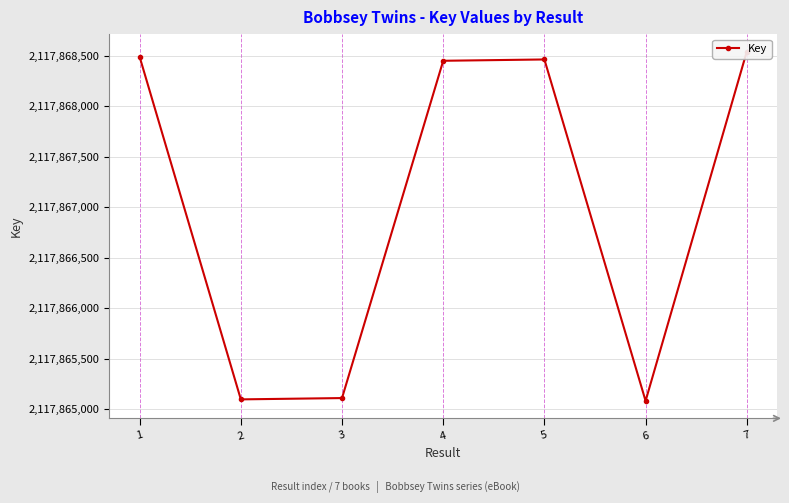

Is it true that the value at 6 is 2117865083?

True